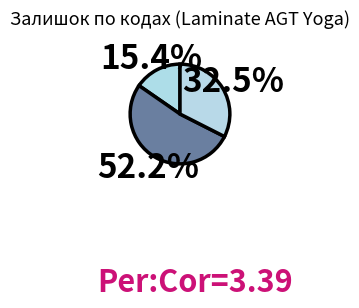

How many slices are in this pie chart?

3